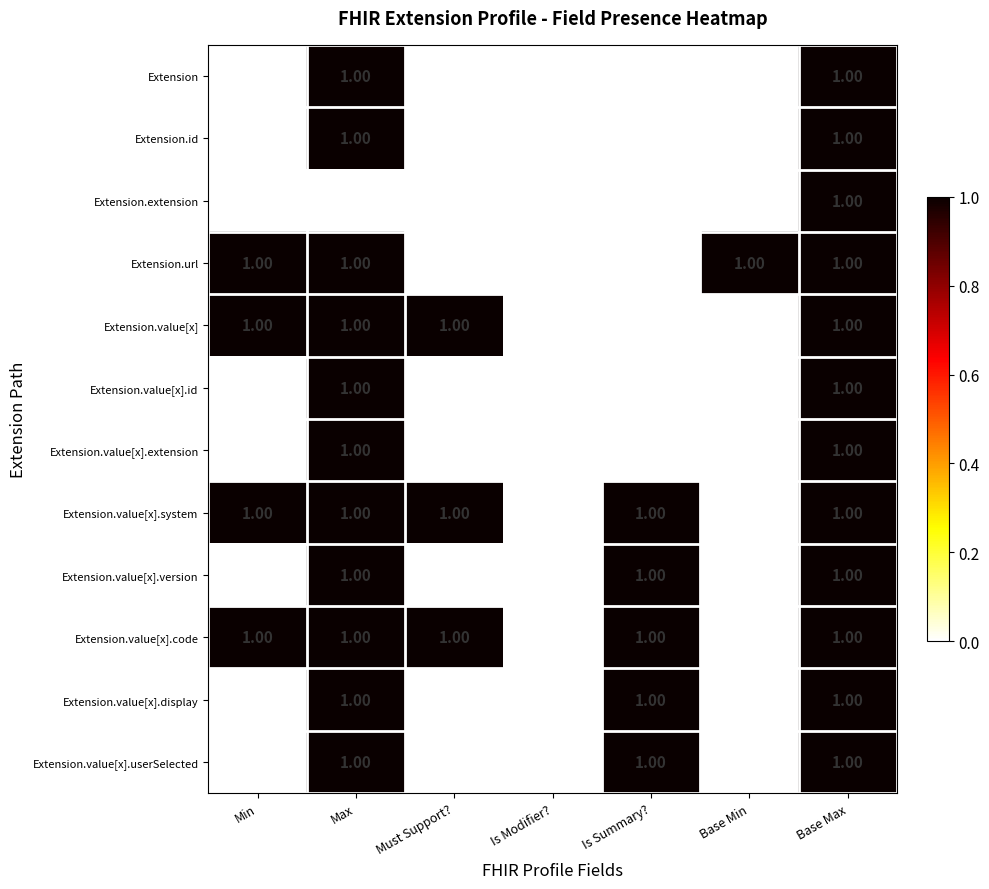

At which category is the sum across all series the highest?

Base Max